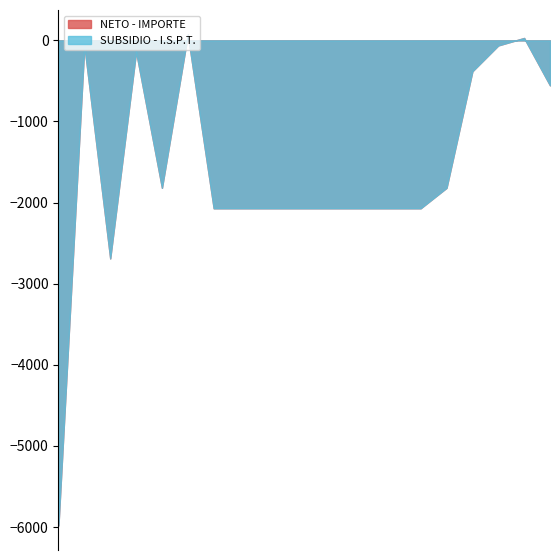

True or false: NETO and IMPORTE cross at least once.

True